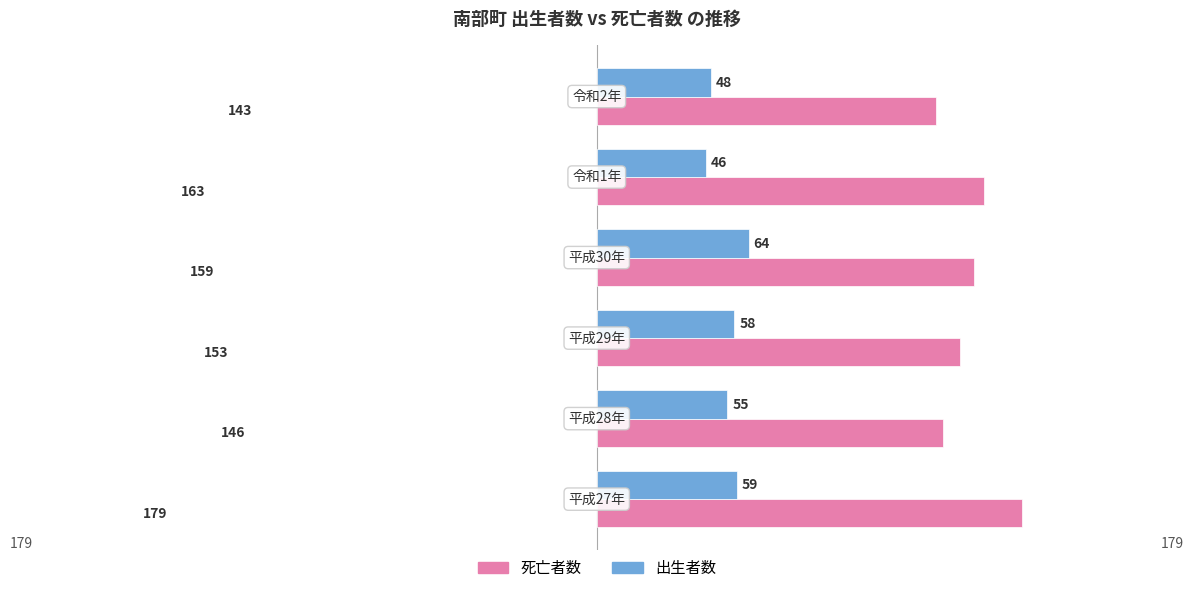

What is the minimum value shown in the chart?

46